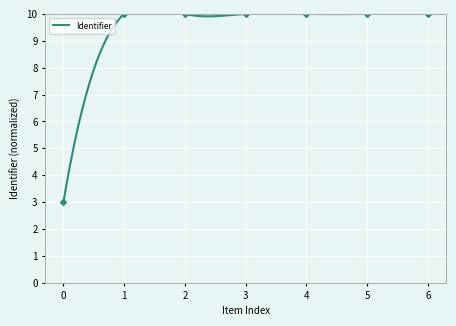

True or false: there are more than 2 points higher than both neighbors.

False